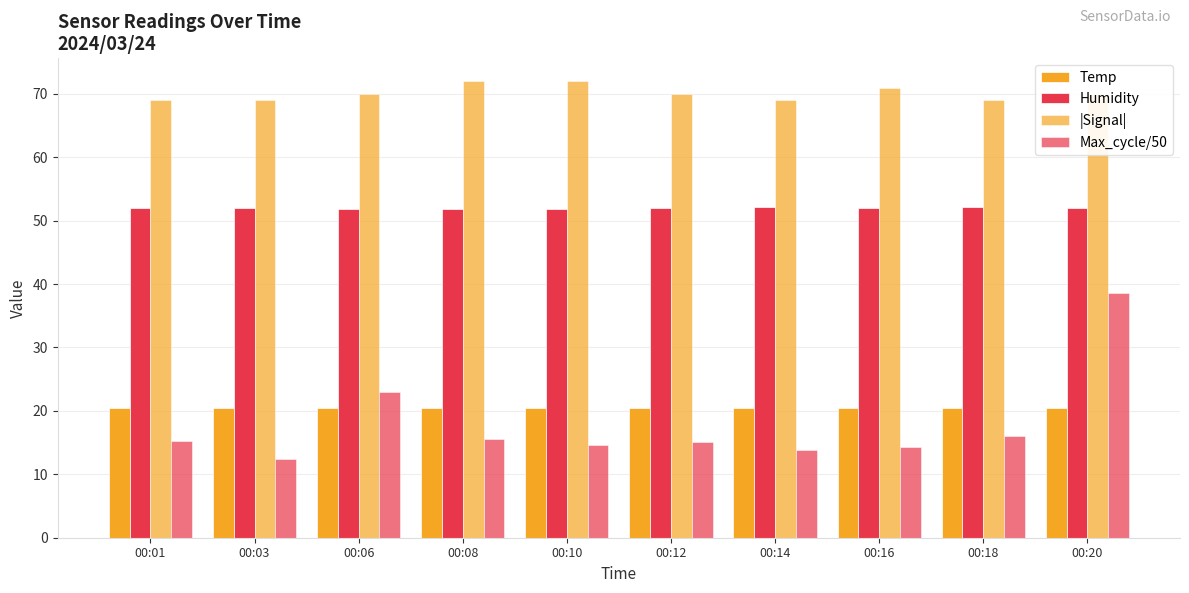

Reading right to left, transcribe all the data shown in this chart.

Temp: 20.4	20.5	20.4	20.5	20.5	20.4	20.4	20.5	20.5	20.5
Humidity: 52.0	52.1	52.0	52.1	52.0	51.9	51.9	51.9	52.0	52.0
|Signal|: 70.0	69.0	71.0	69.0	70.0	72.0	72.0	70.0	69.0	69.0
Max_cycle/50: 38.6	16.1	14.3	13.8	15.0	14.7	15.5	23.0	12.4	15.3